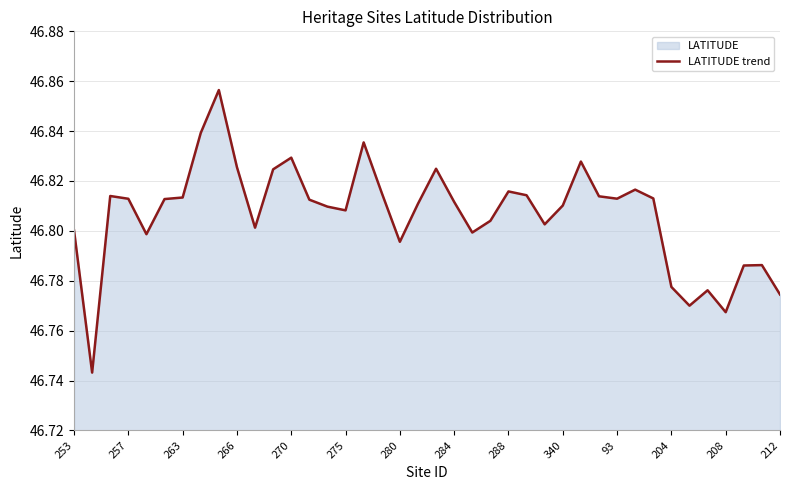

True or false: the data shows 67.6 at 93.

False